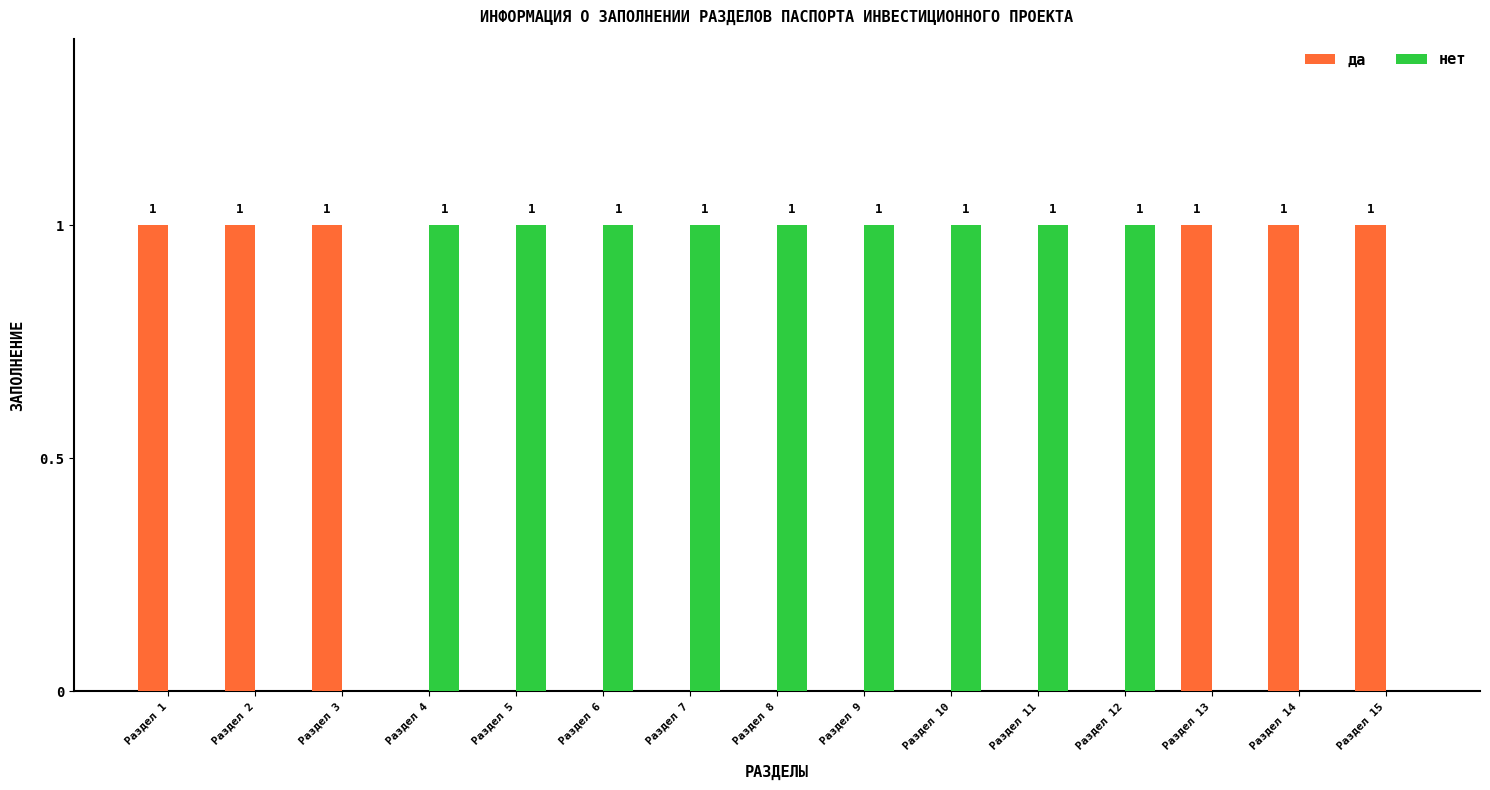

Is it true that да equals 1 at Раздел 11?

False